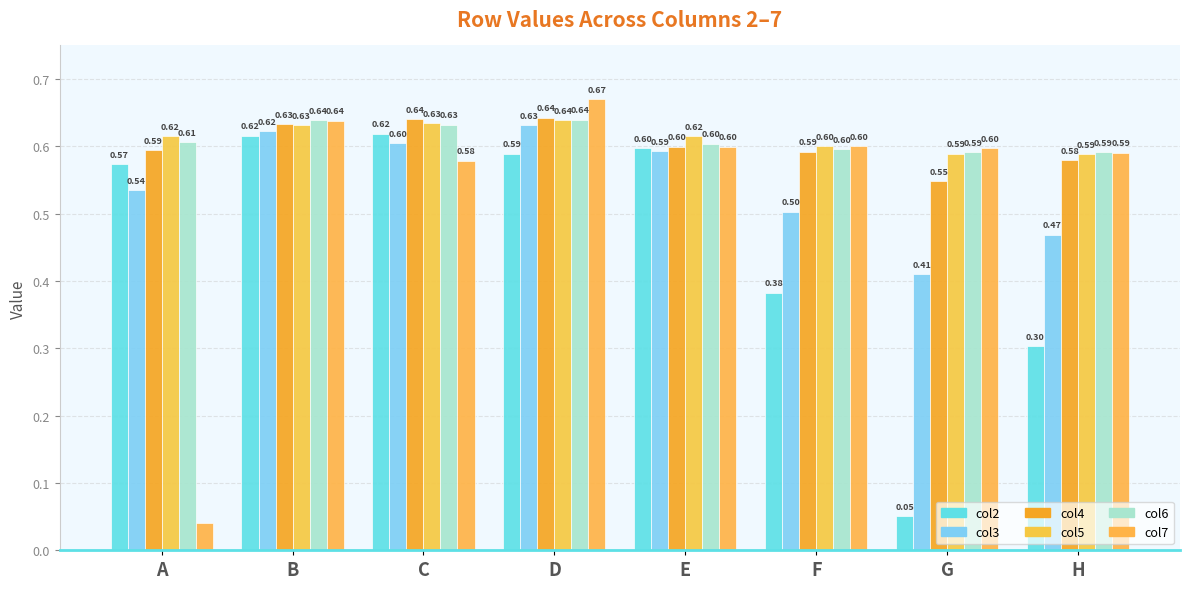

At which category is the sum across all series the highest?

D